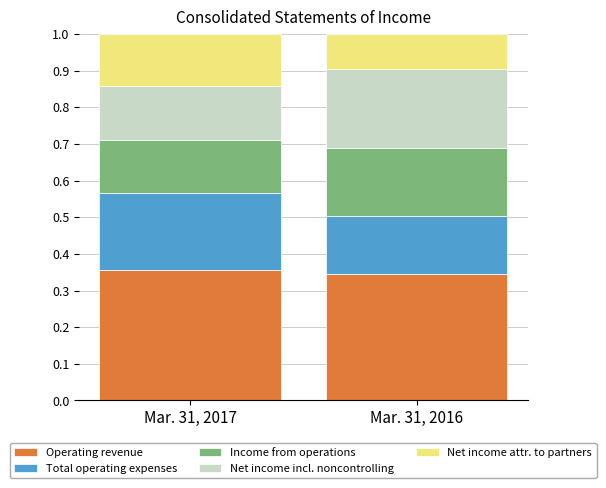

What is the total value across all series at Mar. 31, 2017?

1.0